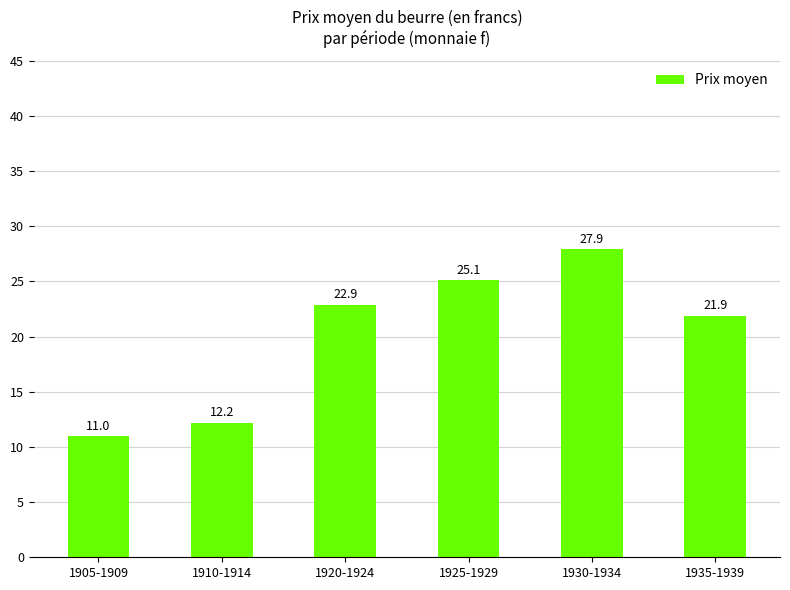

Approximately how many times larger is the value at 1930-1934 compared to 1935-1939?

1.3